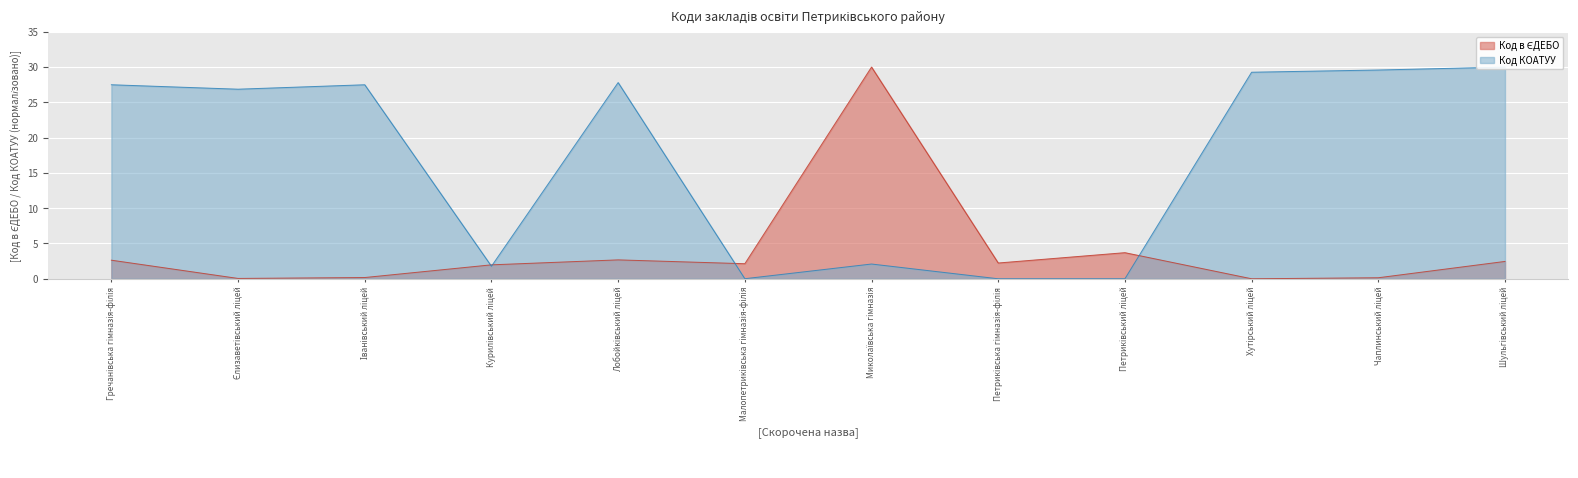

True or false: Код КОАТУУ and Код в ЄДЕБО cross at least once.

True